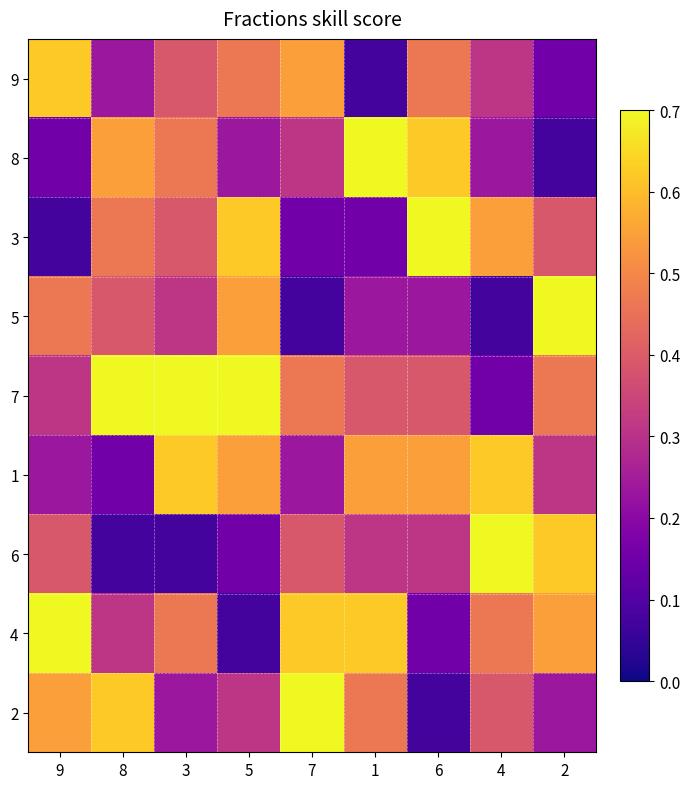

Reading left to right, extract all data points from this chart.

9: 9=0.6	8=0.2	3=0.4	5=0.5	7=0.5	1=0.1	6=0.5	4=0.3	2=0.2
8: 9=0.2	8=0.5	3=0.5	5=0.2	7=0.3	1=0.7	6=0.6	4=0.2	2=0.1
3: 9=0.1	8=0.5	3=0.4	5=0.6	7=0.2	1=0.2	6=0.7	4=0.5	2=0.4
5: 9=0.5	8=0.4	3=0.3	5=0.5	7=0.1	1=0.2	6=0.2	4=0.1	2=0.7
7: 9=0.3	8=0.7	3=0.7	5=0.7	7=0.5	1=0.4	6=0.4	4=0.2	2=0.5
1: 9=0.2	8=0.2	3=0.6	5=0.5	7=0.2	1=0.5	6=0.5	4=0.6	2=0.3
6: 9=0.4	8=0.1	3=0.1	5=0.2	7=0.4	1=0.3	6=0.3	4=0.7	2=0.6
4: 9=0.7	8=0.3	3=0.5	5=0.1	7=0.6	1=0.6	6=0.2	4=0.5	2=0.5
2: 9=0.5	8=0.6	3=0.2	5=0.3	7=0.7	1=0.5	6=0.1	4=0.4	2=0.2